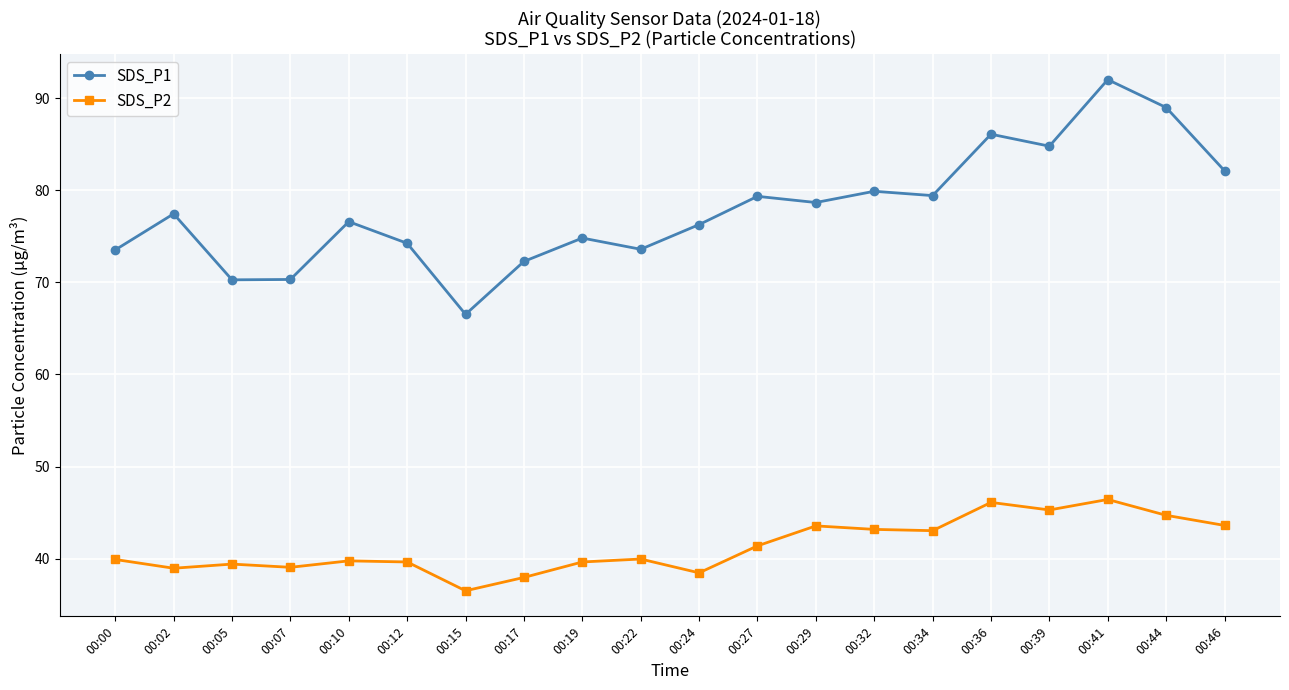

What are all the series names shown in the legend?

SDS_P1, SDS_P2